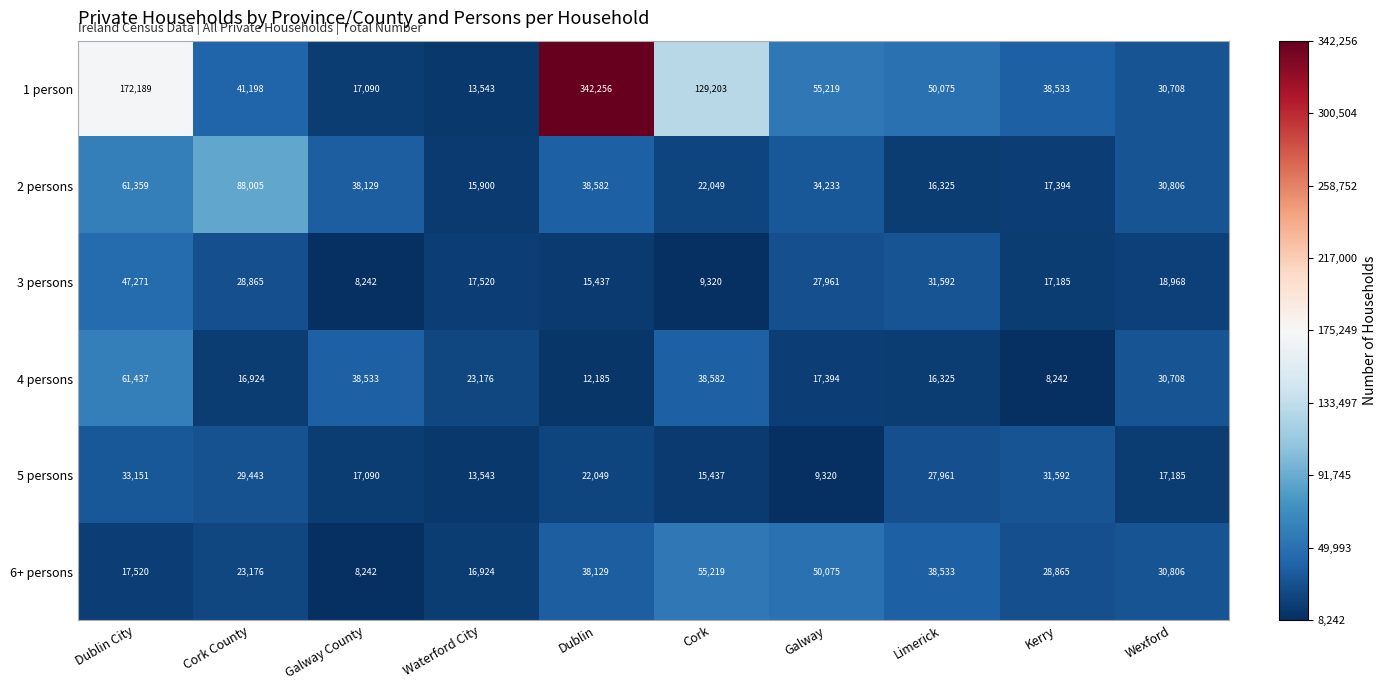

What is the difference between the maximum and minimum values in the 6+ persons series?

46977